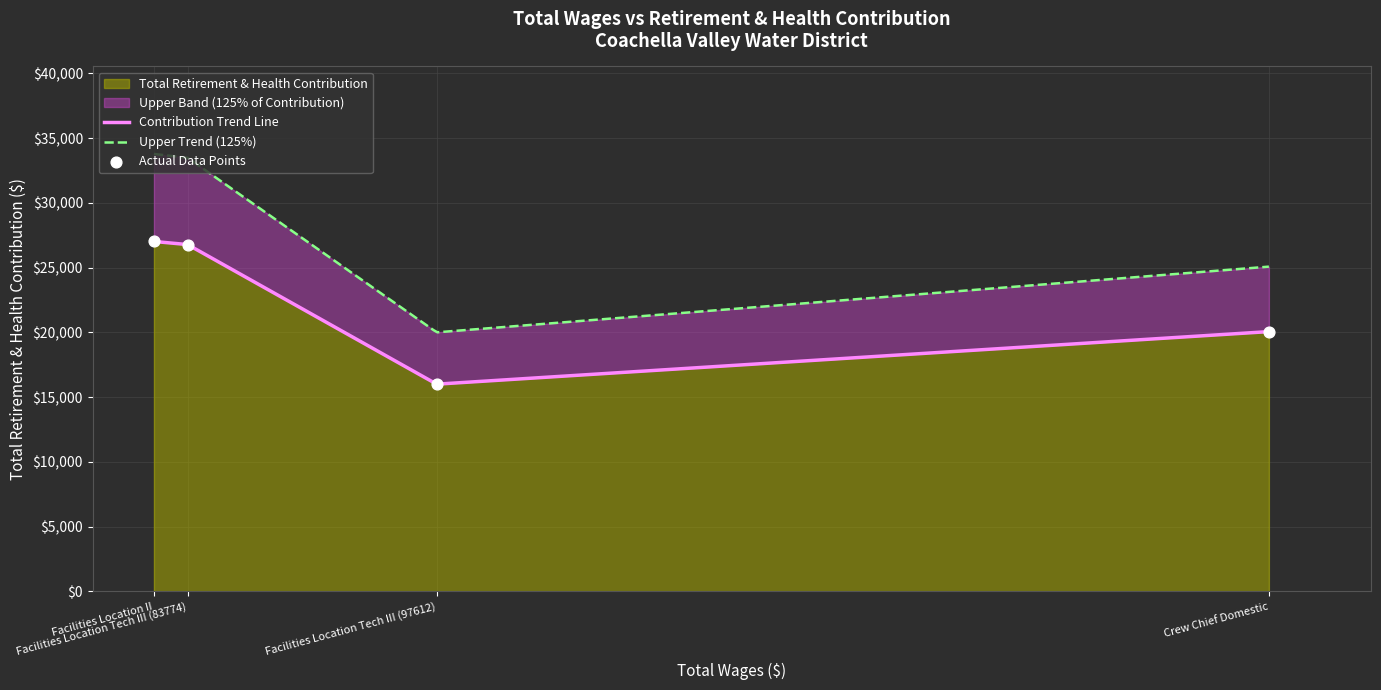

What is the ratio of the value at Facilities Location Tech III (97612) to the value at Facilities Location Tech III (83774)?

0.6